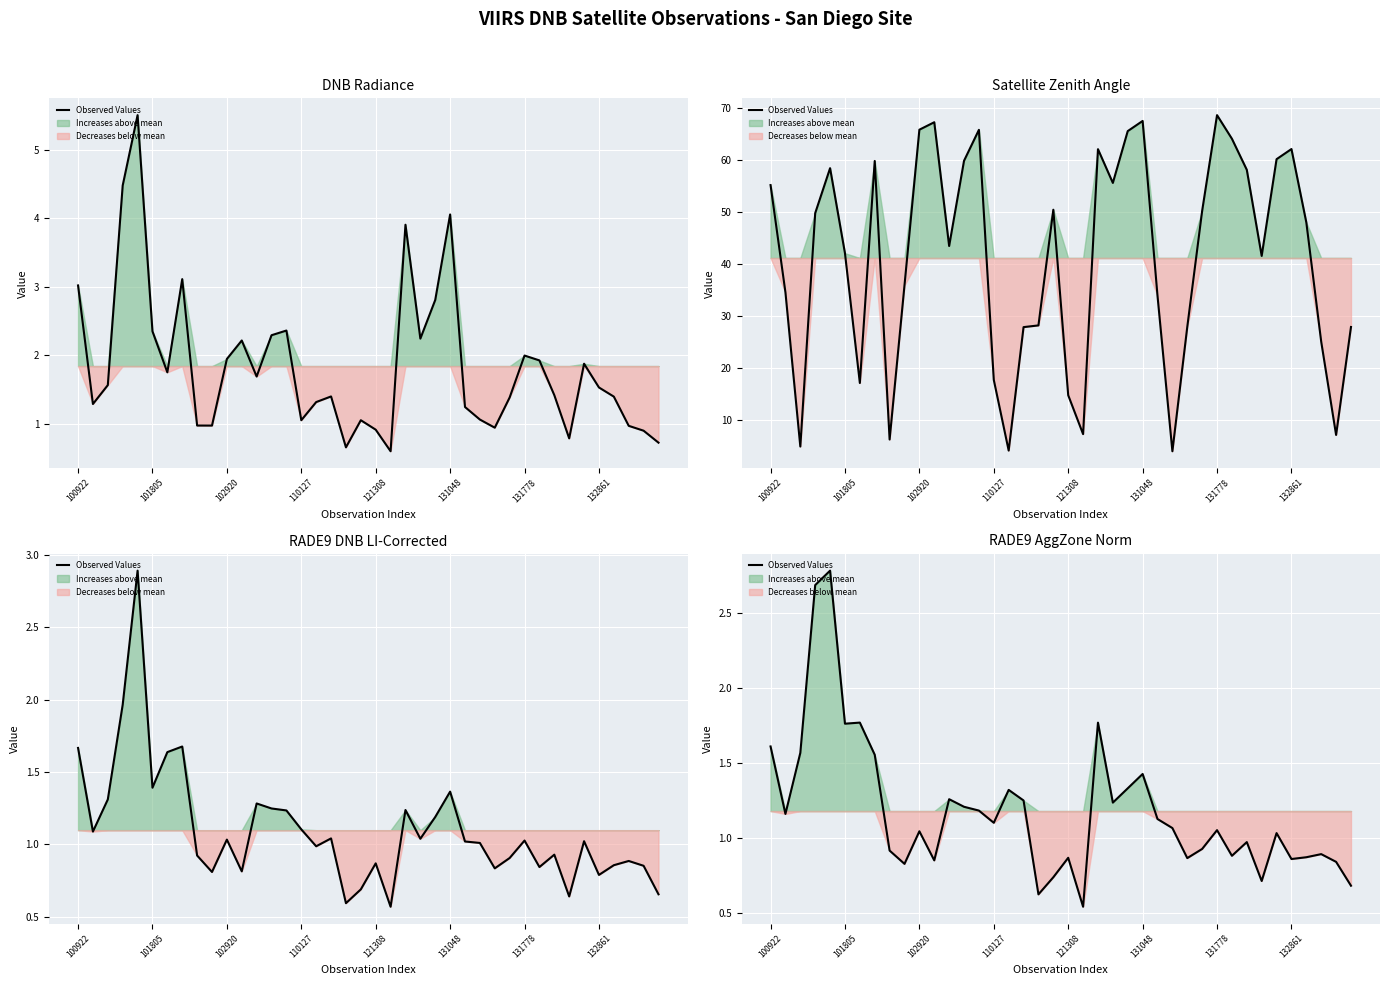

What is the smallest value displayed?

0.5